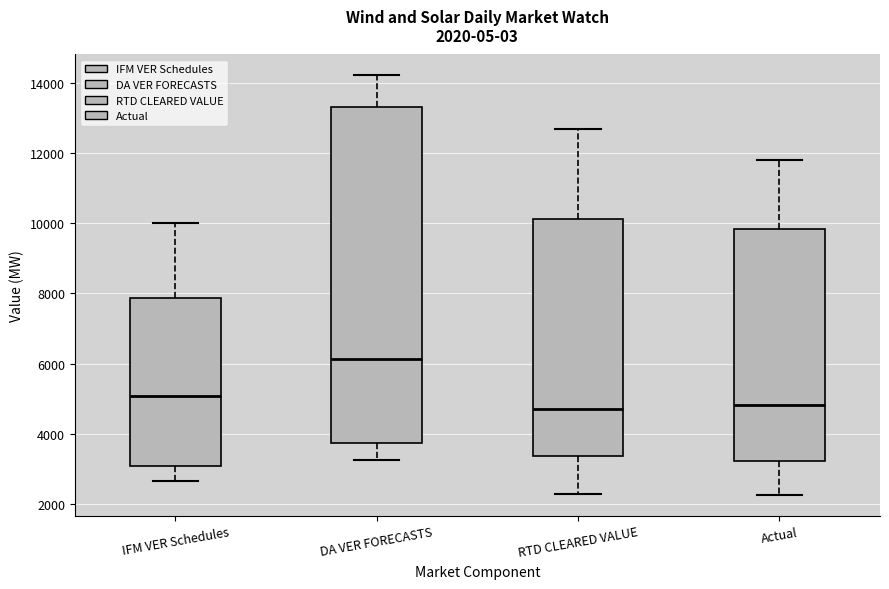

Comparing the boxes themselves (not the whiskers), which one is the tallest?

DA VER FORECASTS